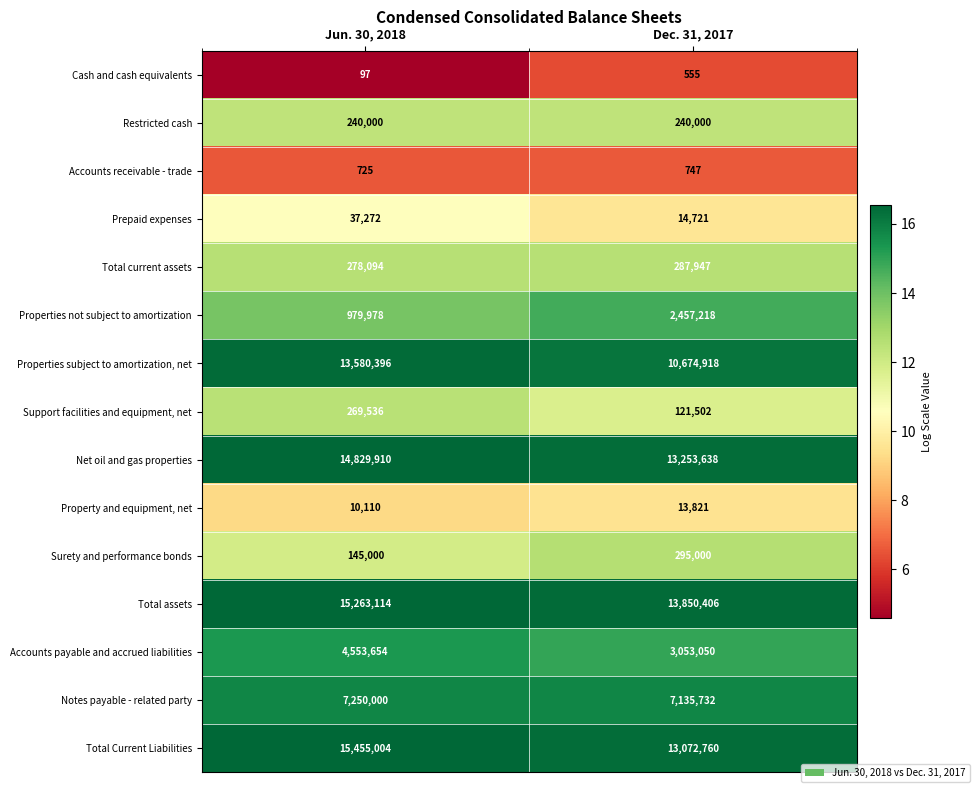

At Jun. 30, 2018, list the series in order from smallest to largest.

Cash and cash equivalents, Accounts receivable - trade, Property and equipment, net, Prepaid expenses, Surety and performance bonds, Restricted cash, Support facilities and equipment, net, Total current assets, Properties not subject to amortization, Accounts payable and accrued liabilities, Notes payable - related party, Properties subject to amortization, net, Net oil and gas properties, Total assets, Total Current Liabilities